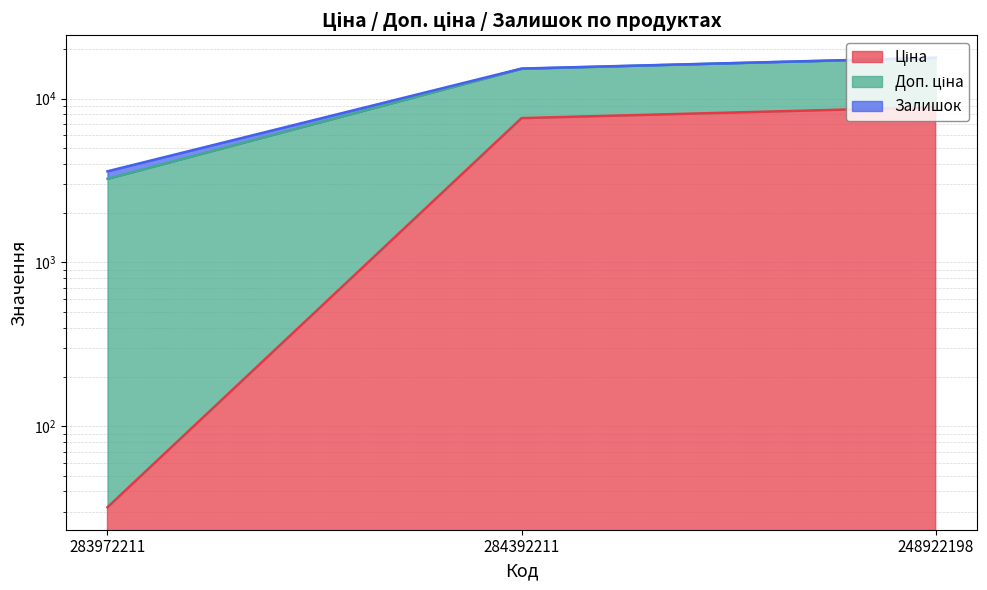

What are all the series names shown in the legend?

Ціна, Доп. ціна, Залишок